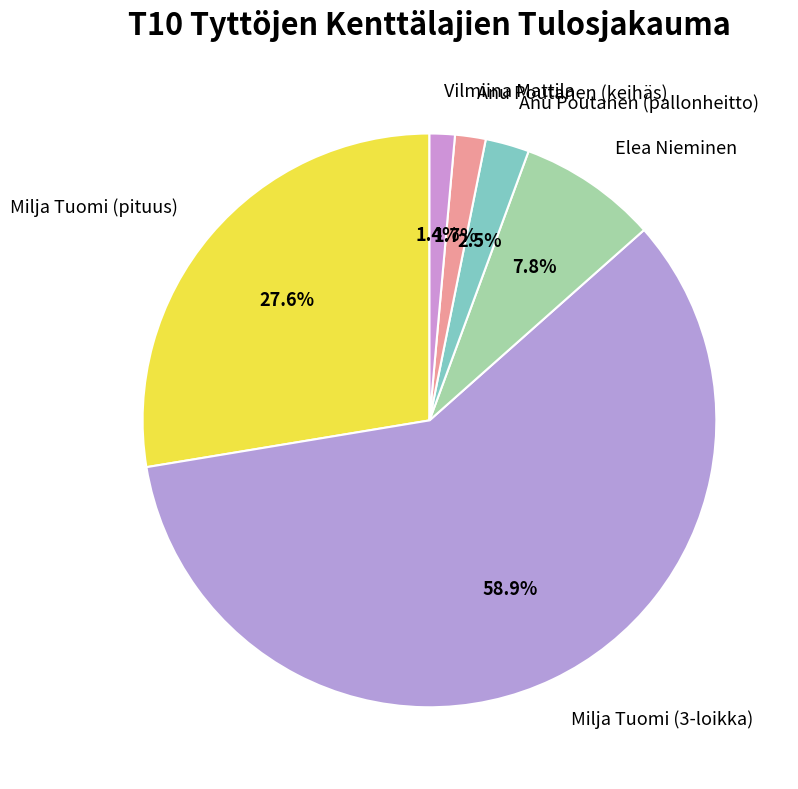

To the nearest percent, what is the difference between the Milja Tuomi (pituus) and Elea Nieminen slice percentages?

20%